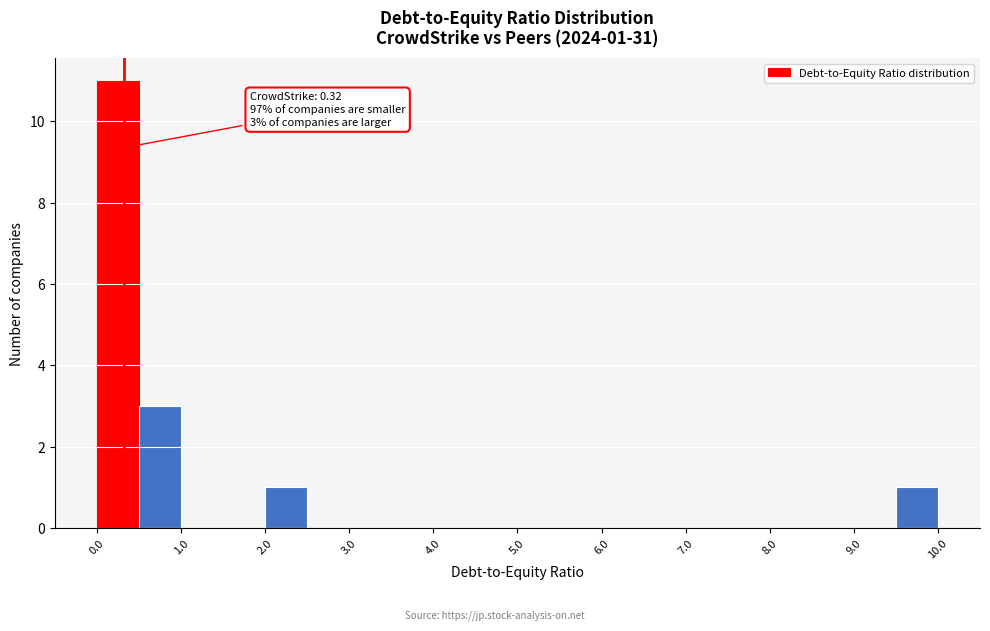

Which range on the x-axis has the tallest bar?

0.0 to 0.5